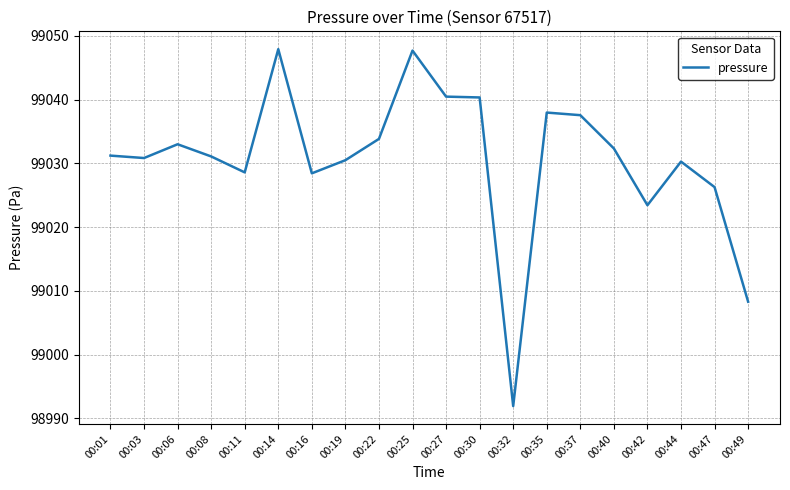

What is the greatest value displayed?

99047.9